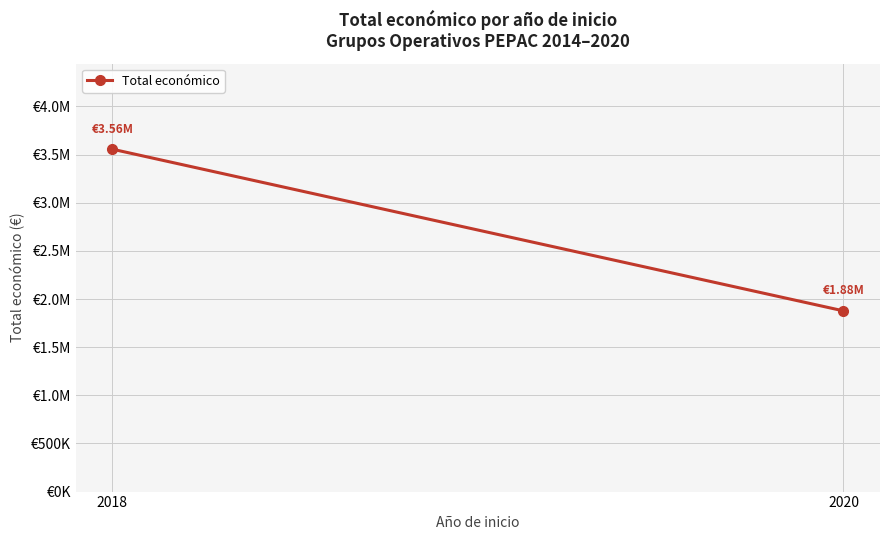

What is the sum of the values at 2020 and 2018?

5433678